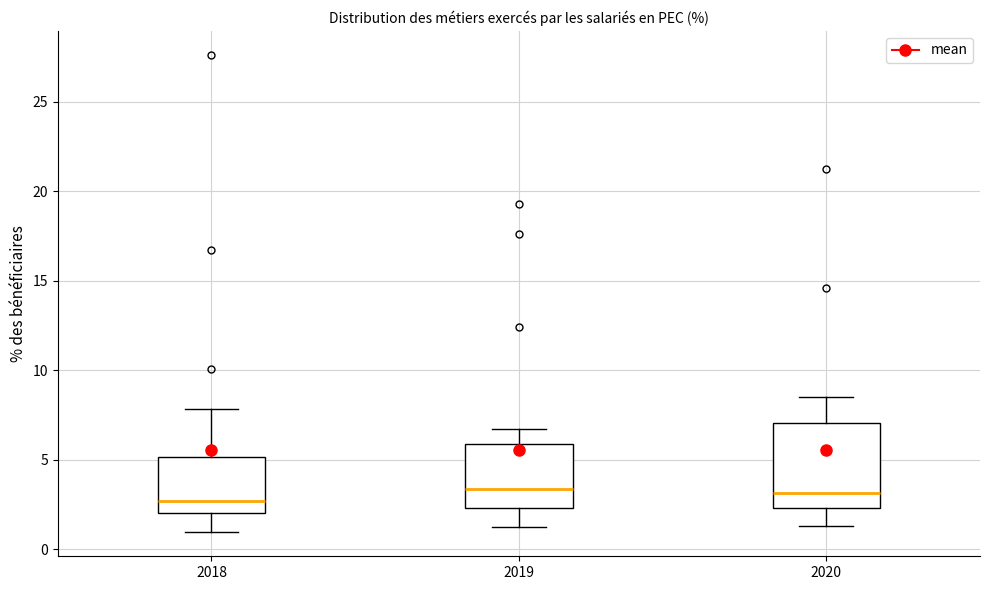

Reading left to right, transcribe this box plot: for each box, give where its median line is, the range the box spans, and where its two whiskers end, as read against the y-axis. The values are not printed on the chart, so give them approximately, as read against the axis.

2018: median 2.5, box 2.0 to 5.0, whiskers 1.0 to 8.0
2019: median 3.5, box 2.5 to 6.0, whiskers 1.0 to 6.5
2020: median 3.0, box 2.5 to 7.0, whiskers 1.5 to 8.5